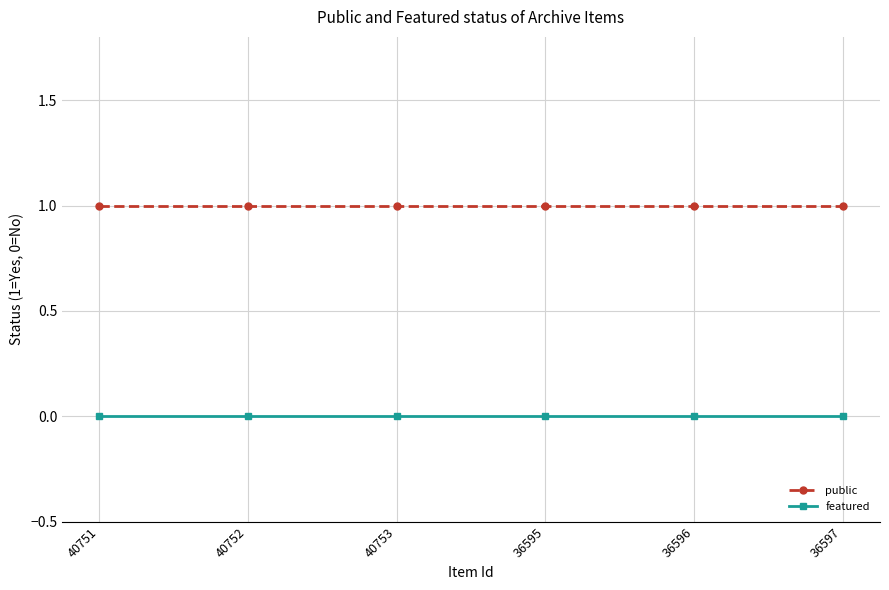

What is the sum of all public values?

6